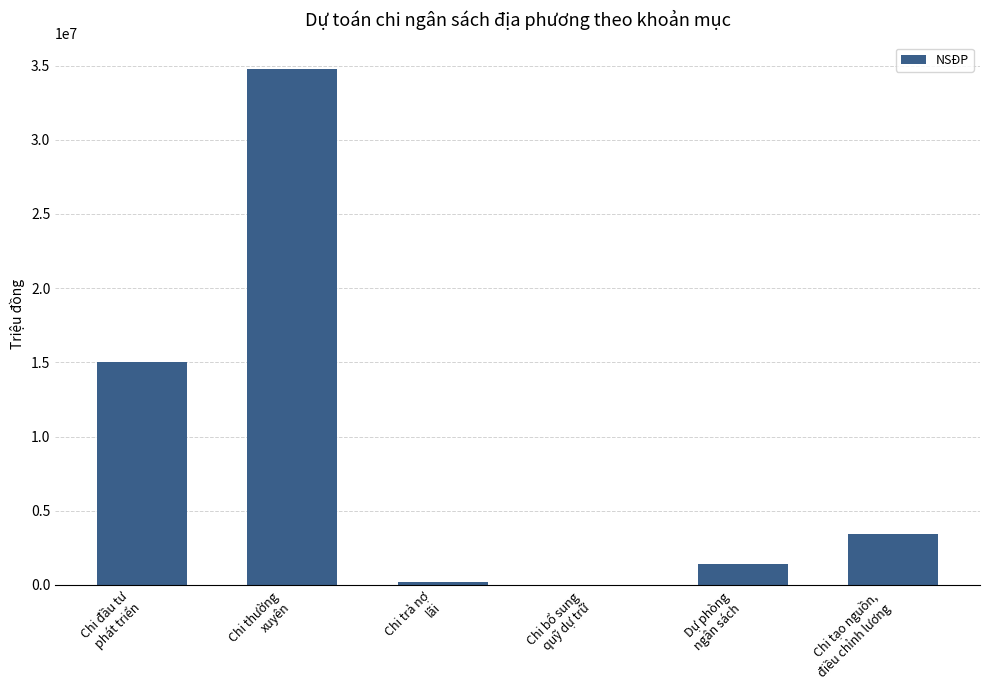

Between Chi đầu tư
phát triển and Chi thường
xuyên, which is larger?

Chi thường
xuyên